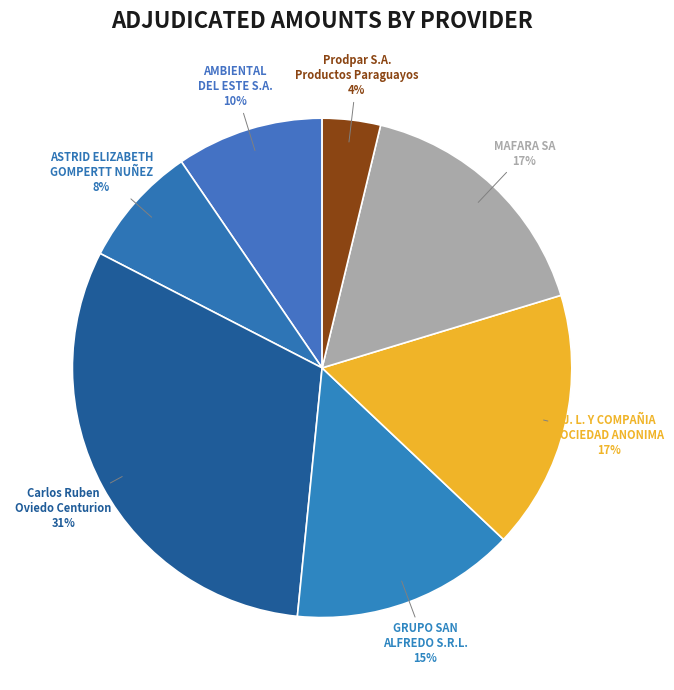

To the nearest percent, what is the average slice percentage?

14%